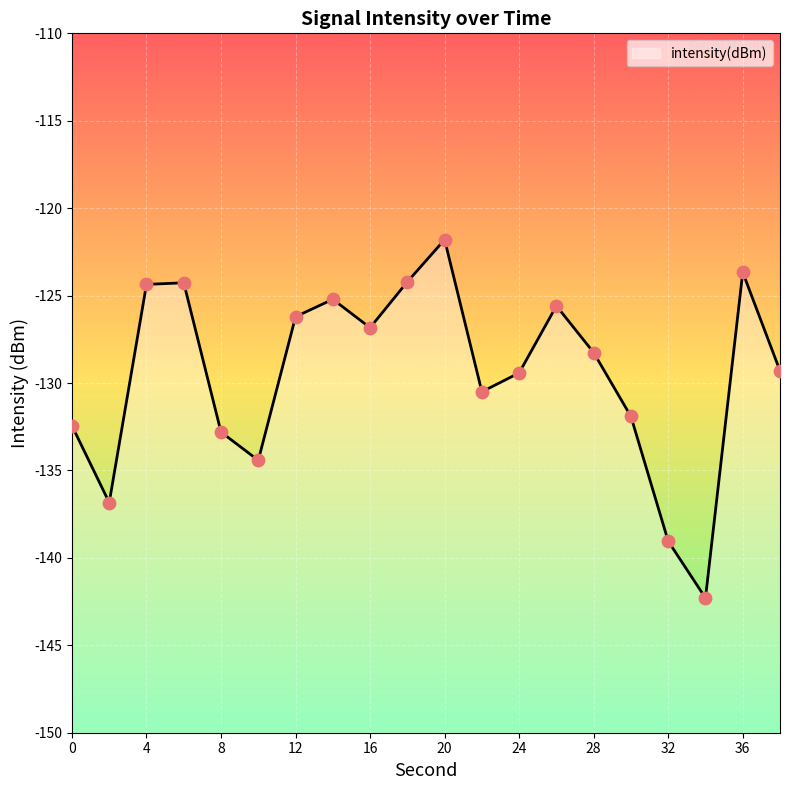

What is the change in value from 8 to 34?

-9.5